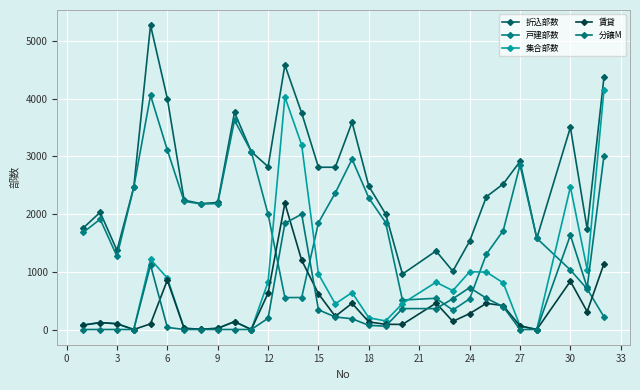

At how many categories does at least one series exceed 4573?

2